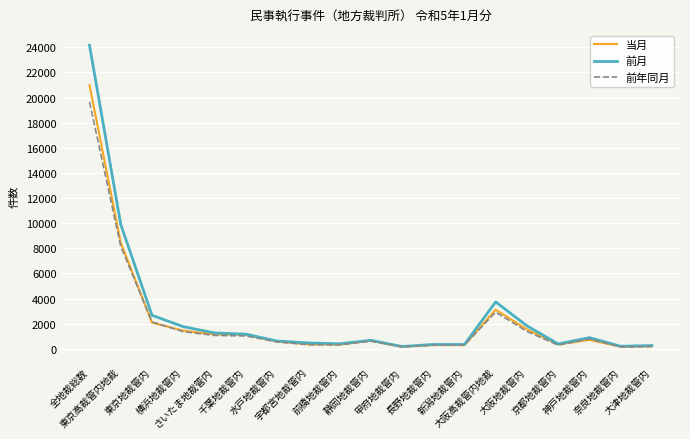

Which series has the largest total across all categories?

前月